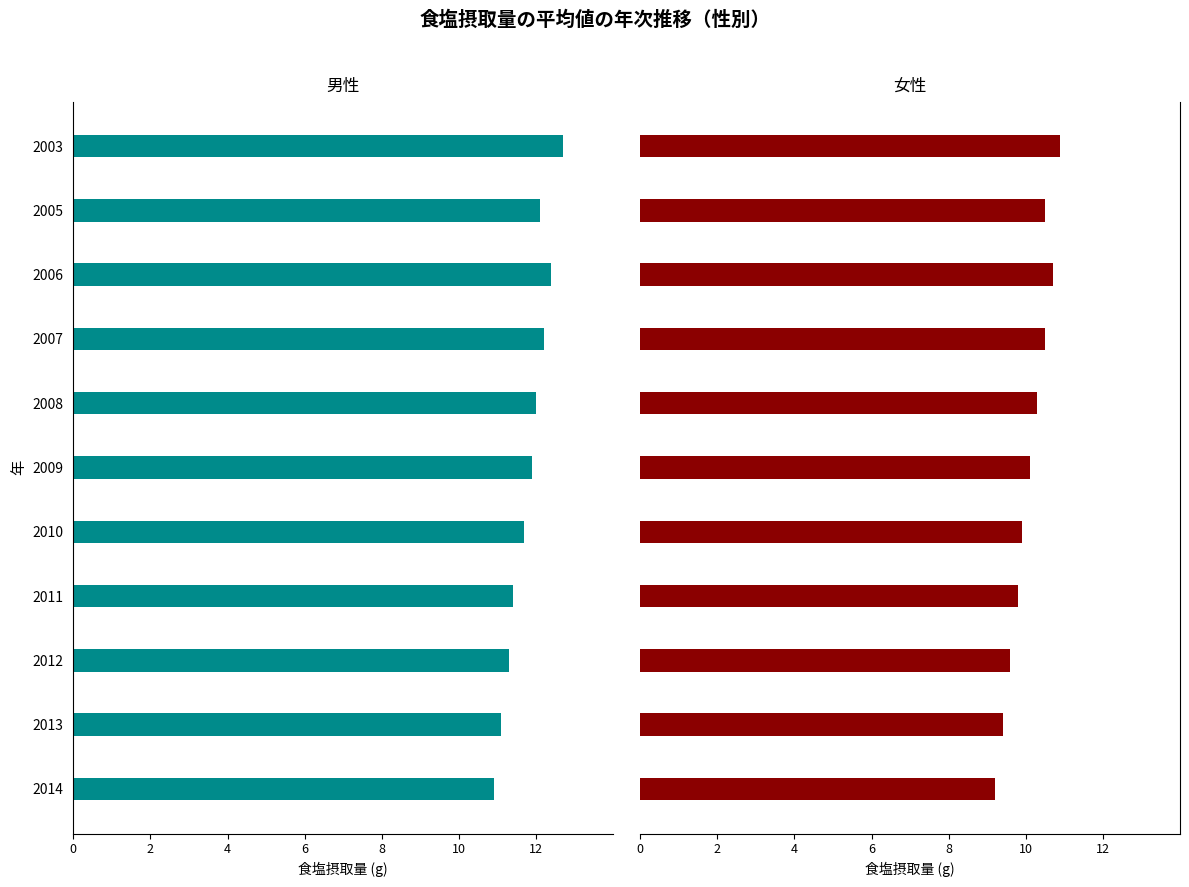

What is the difference between the second highest and second lowest values in the 男性 series?

1.3